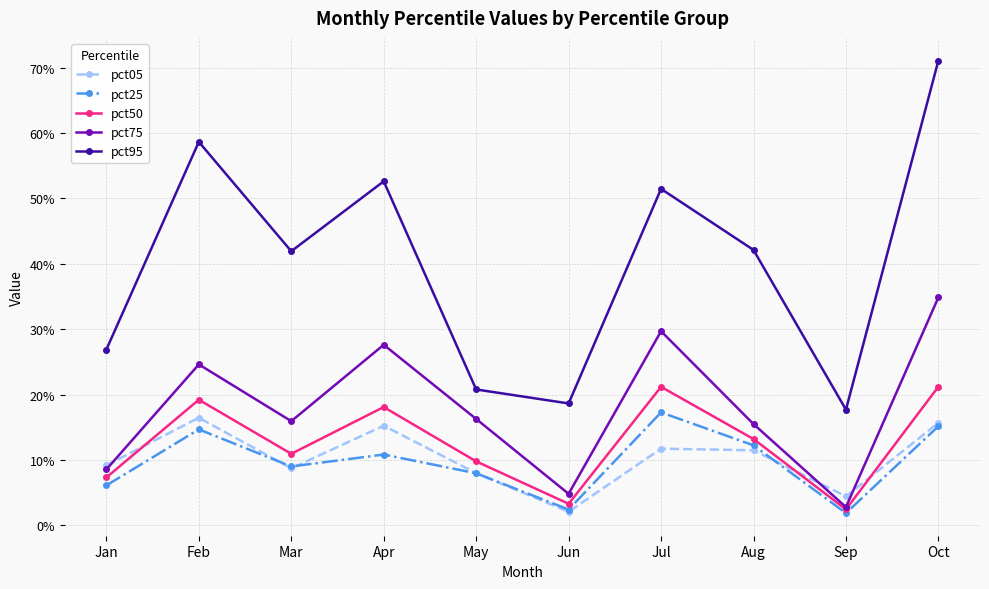

What are all the series names shown in the legend?

pct05, pct25, pct50, pct75, pct95